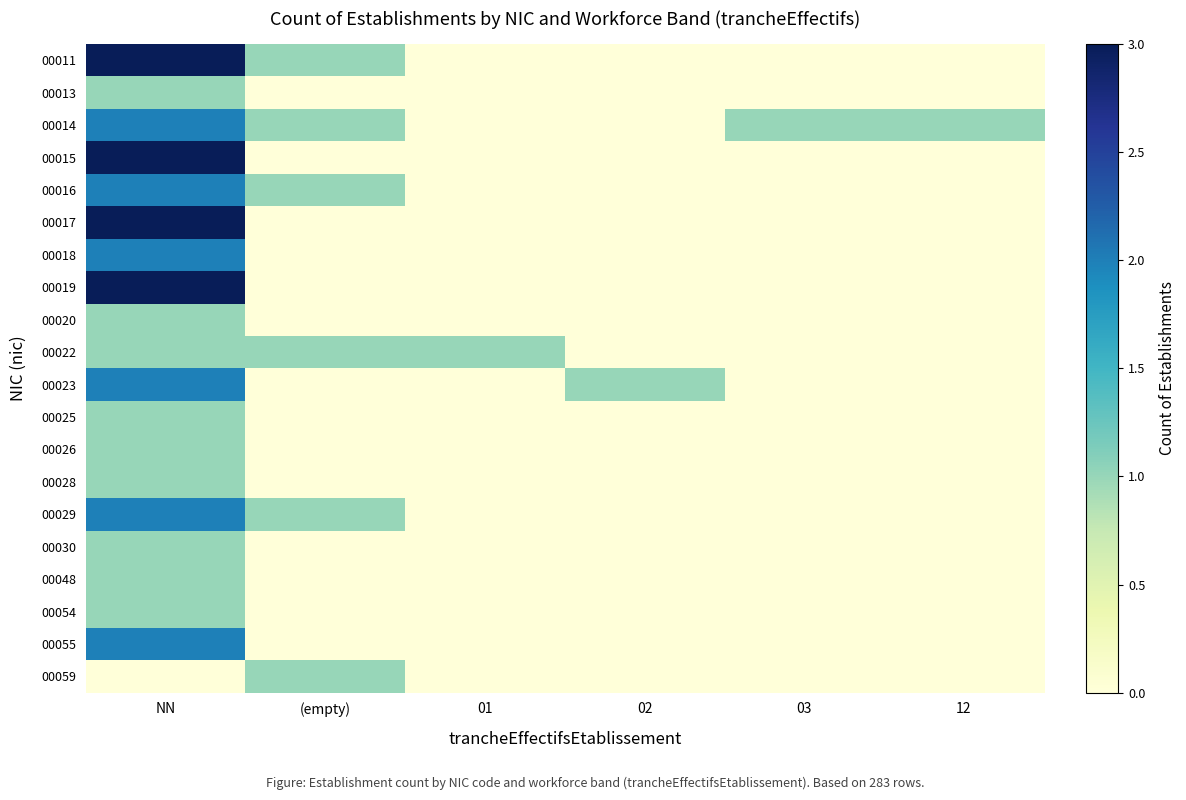

List the series in order of their peak value, lowest first.

00013, 00020, 00022, 00025, 00026, 00028, 00030, 00048, 00054, 00059, 00014, 00016, 00018, 00023, 00029, 00055, 00011, 00015, 00017, 00019